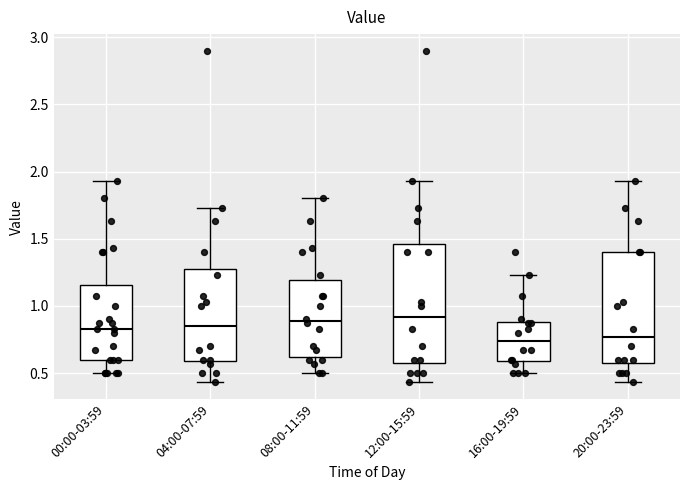

Comparing the boxes themselves (not the whiskers), which one is the tallest?

12:00-15:59